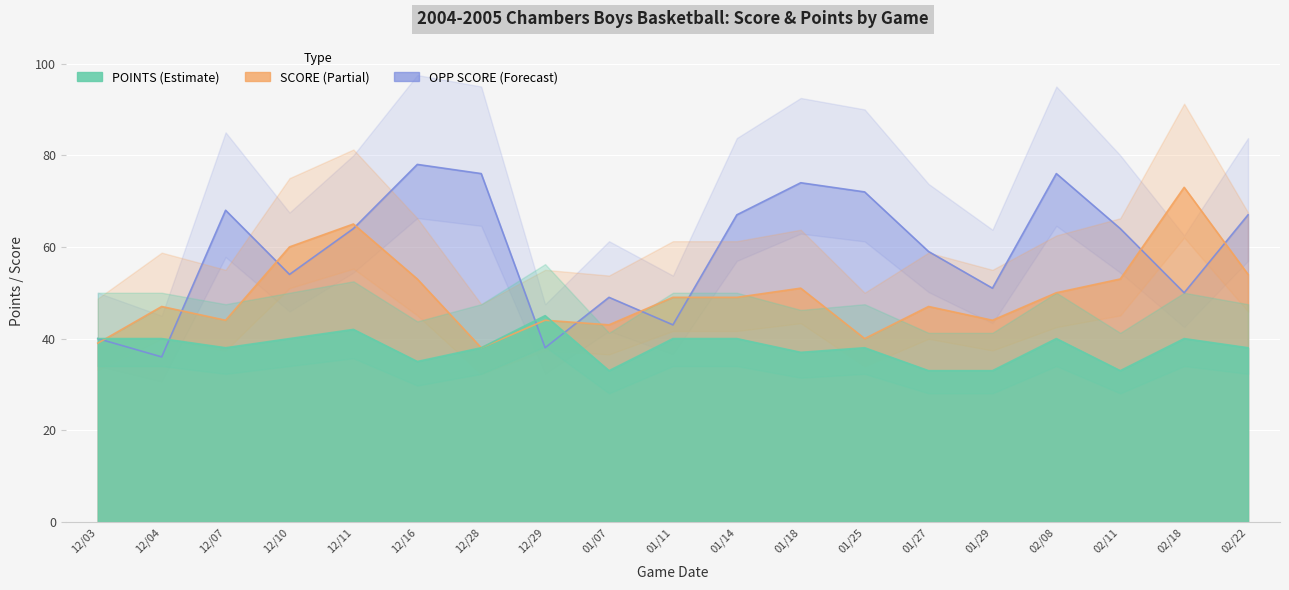

In POINTS, how many points are higher than both neighbors (excluding endpoints)?

5